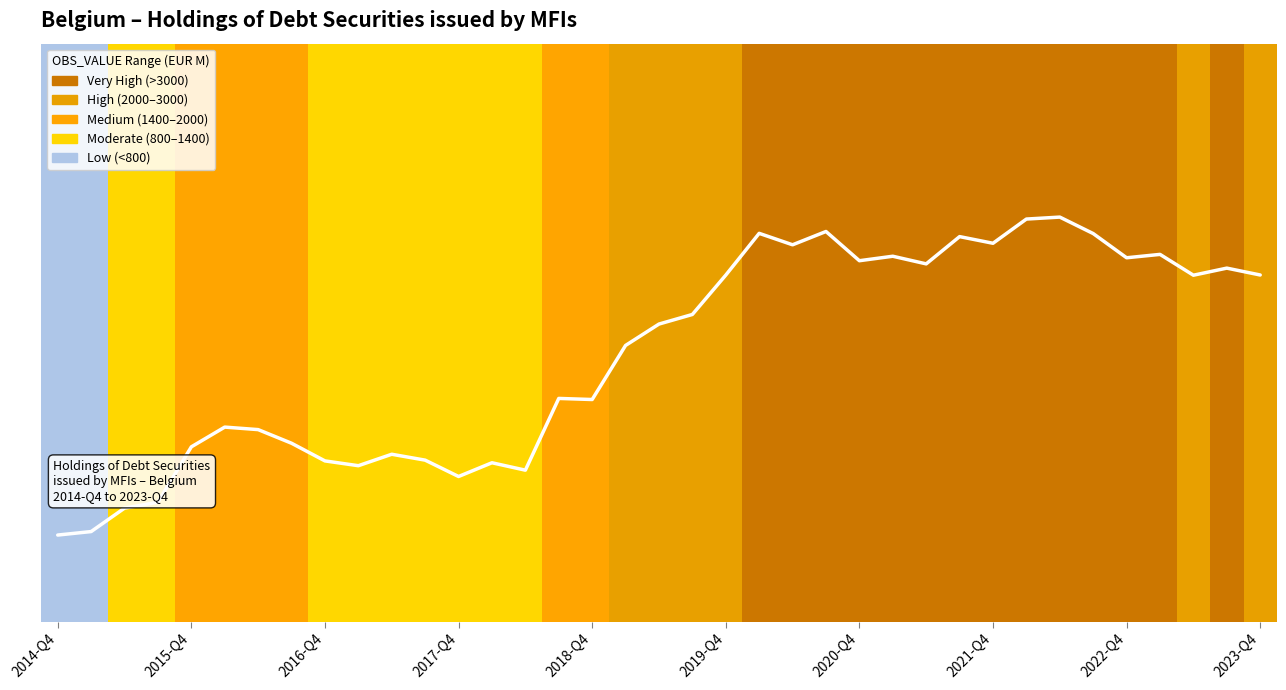

Does the chart have visible grid lines?

No